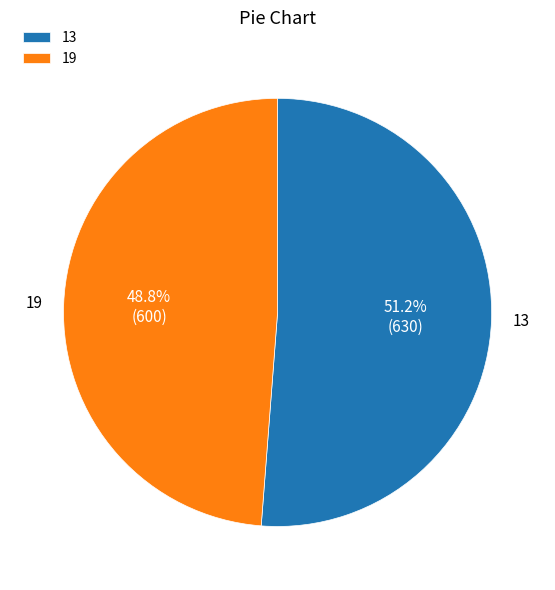

Is there a majority slice in this chart?

Yes